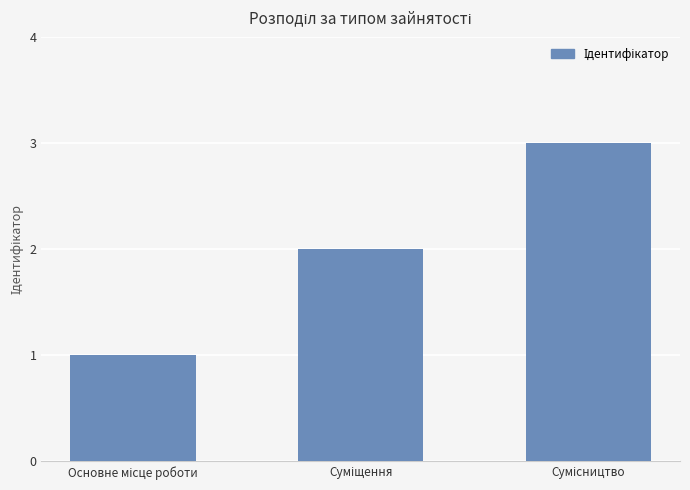

What is the sum of all values?

6